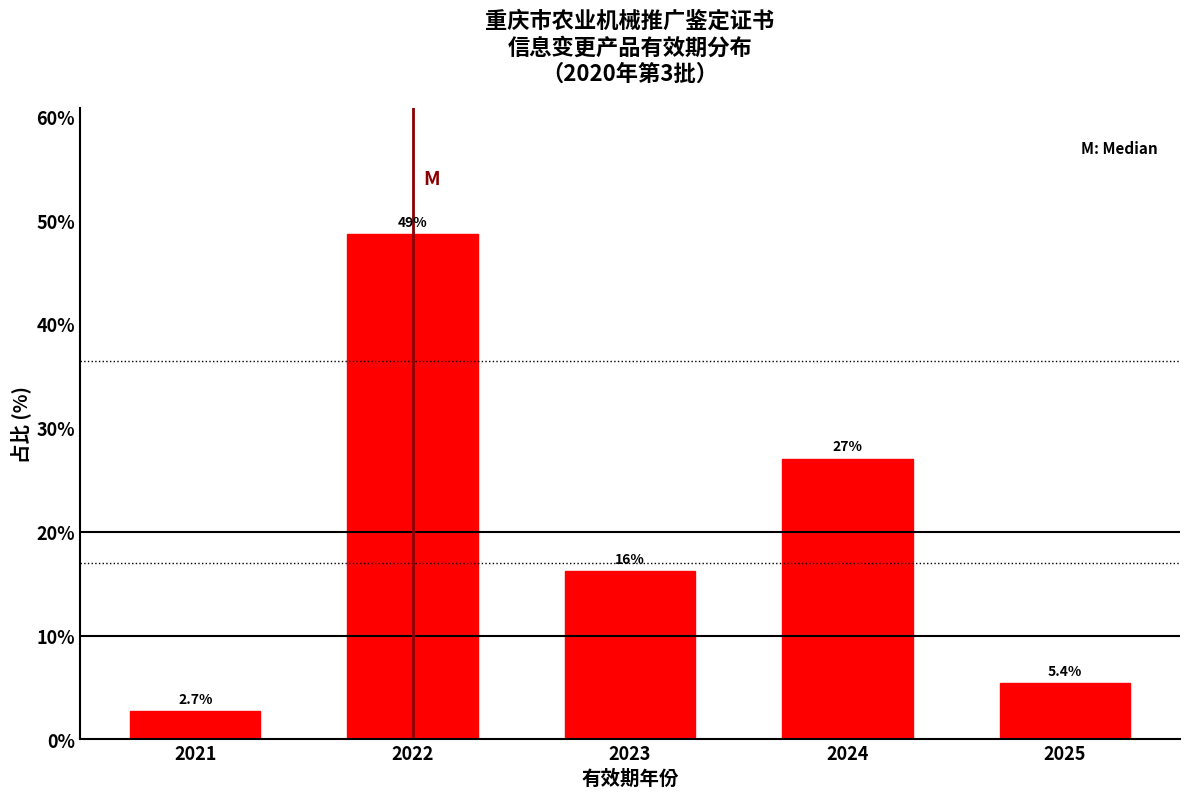

Reading left to right, transcribe all the data shown in this chart.

2.7	48.6	16.2	27.0	5.4